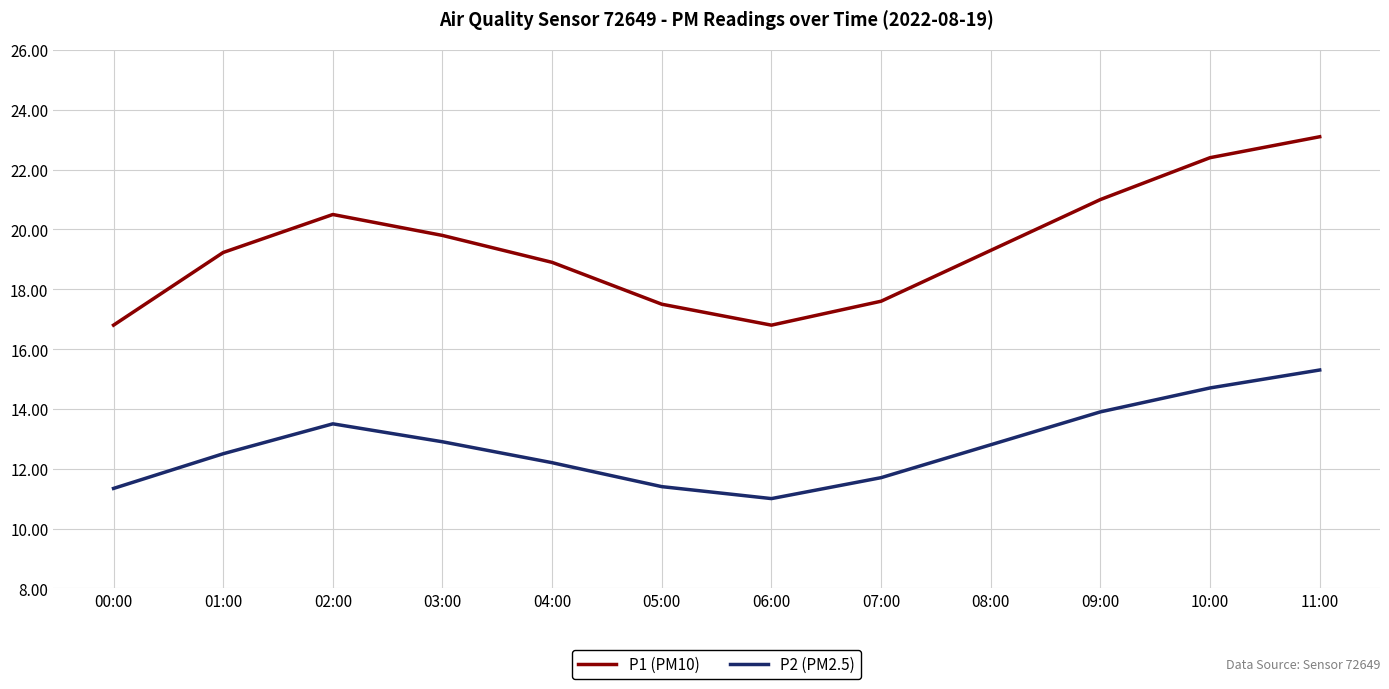

What value does the P1 (PM10) series have at 09:00?

21.0